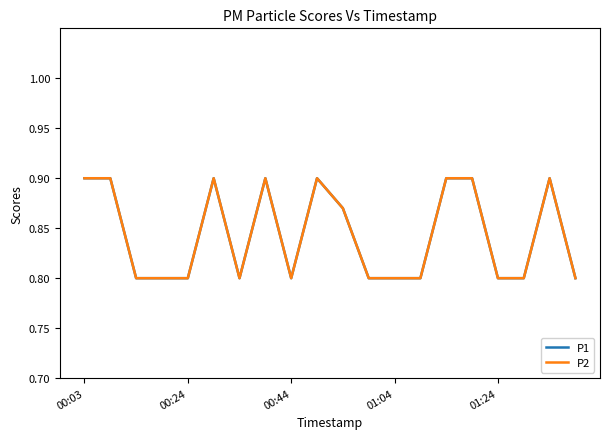

What is the maximum value for P1?

0.9